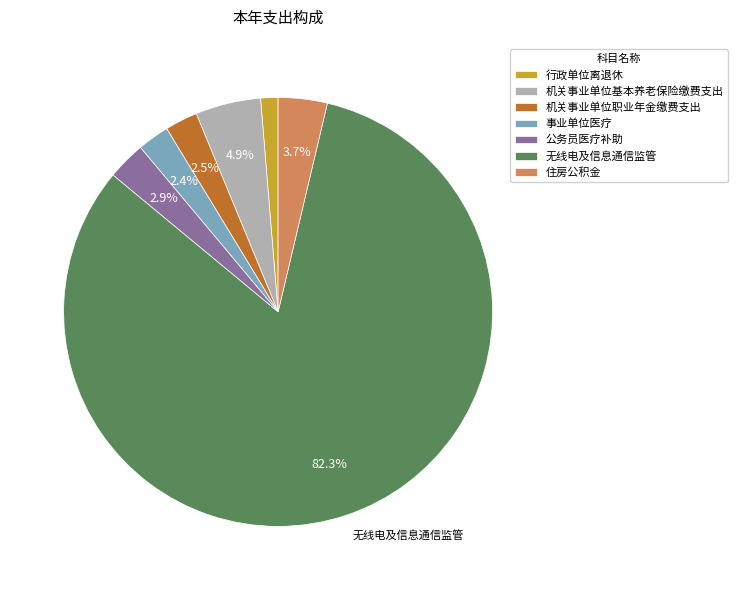

Is it true that 事业单位医疗 is 15% of the pie?

False